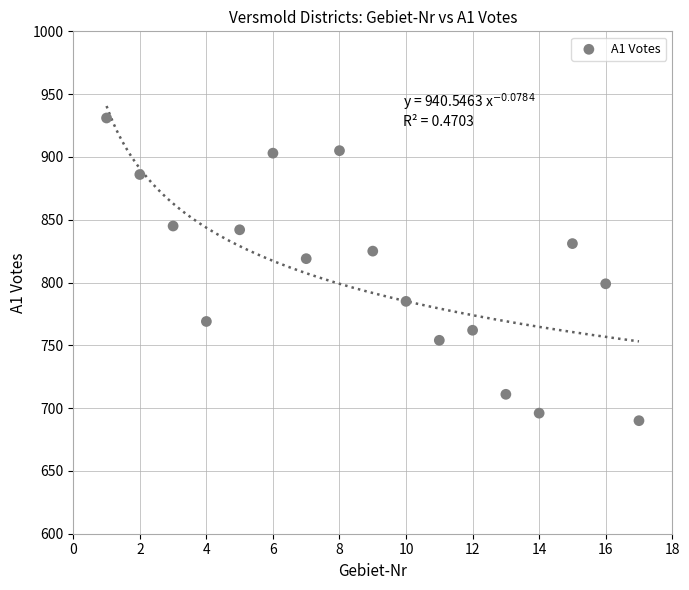

What is the range of X values (max minus min)?

16